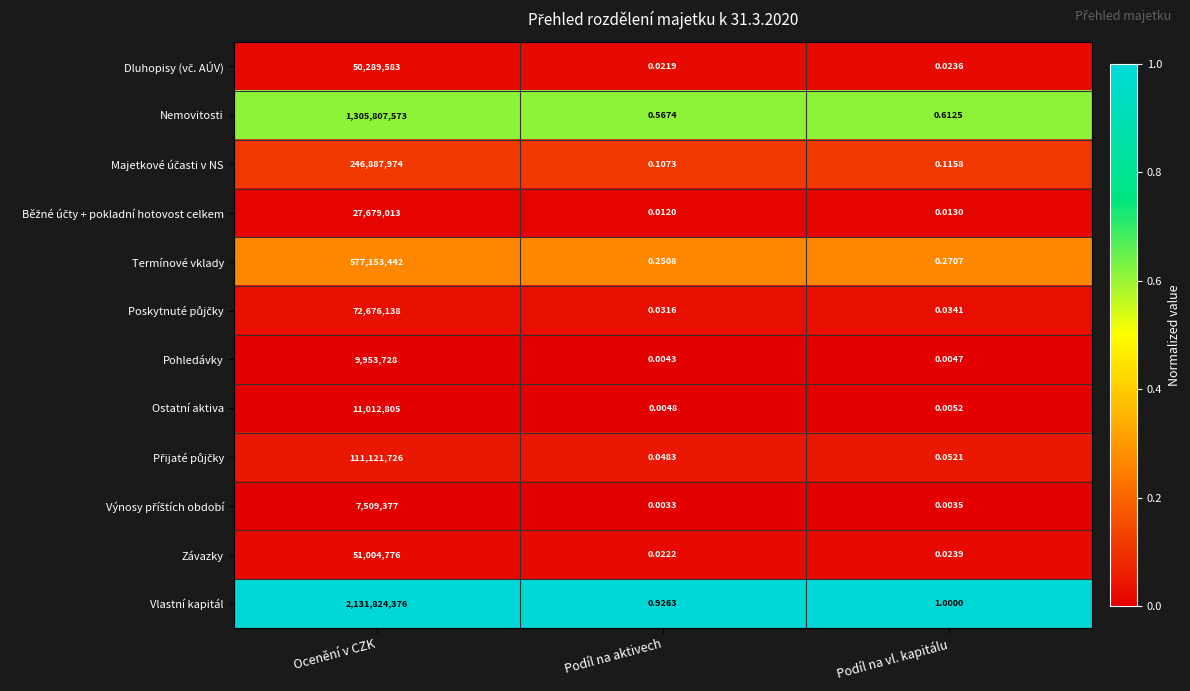

At which category is the sum across all series the highest?

Ocenění v CZK